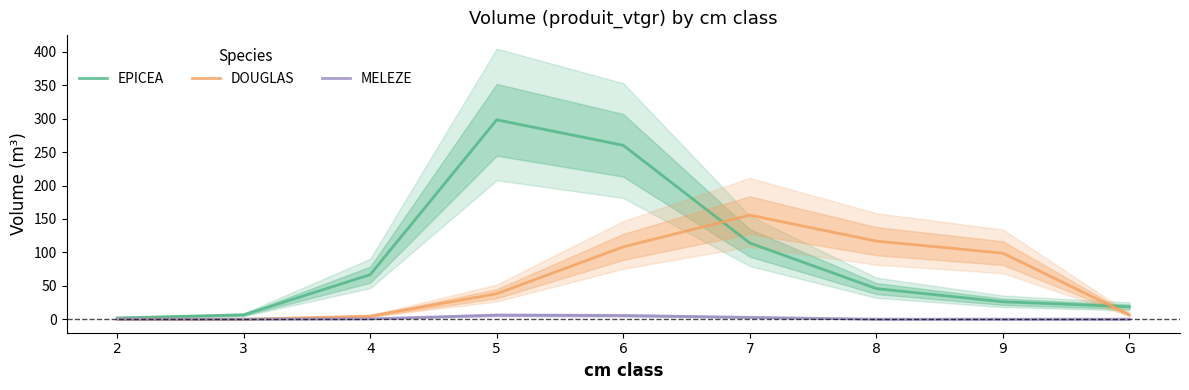

Which has a higher value, 5 or 2?

5